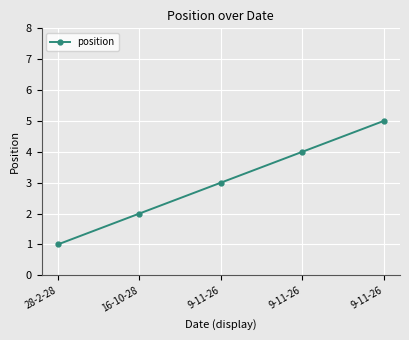

The chart shows a value of 3 at 9-11-26. True or false?

True